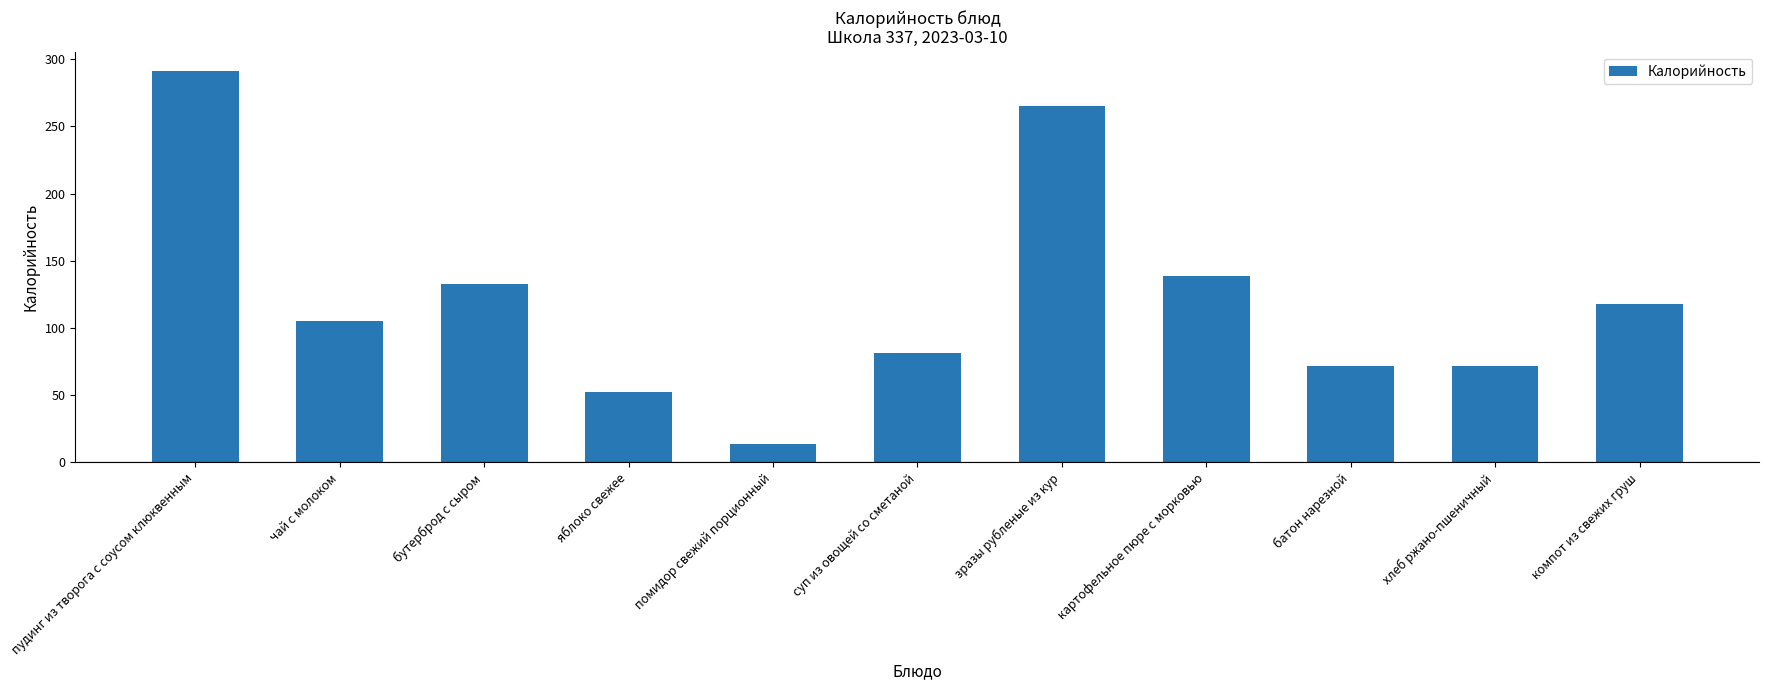

True or false: the data shows 72 at хлеб ржано-пшеничный.

True